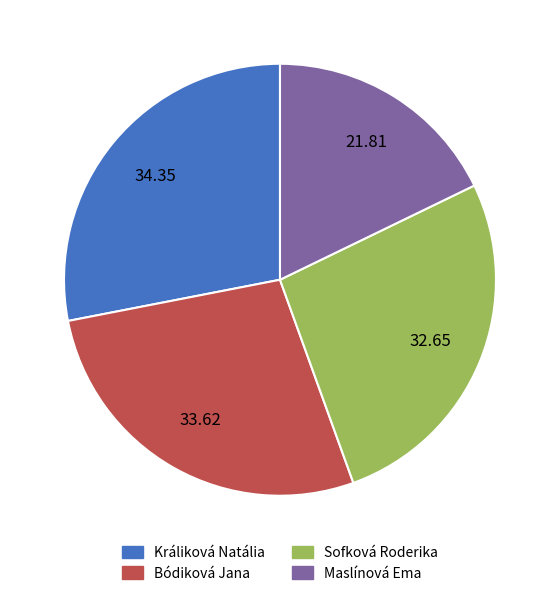

Is it true that Sofková Roderika is 41% of the pie?

False